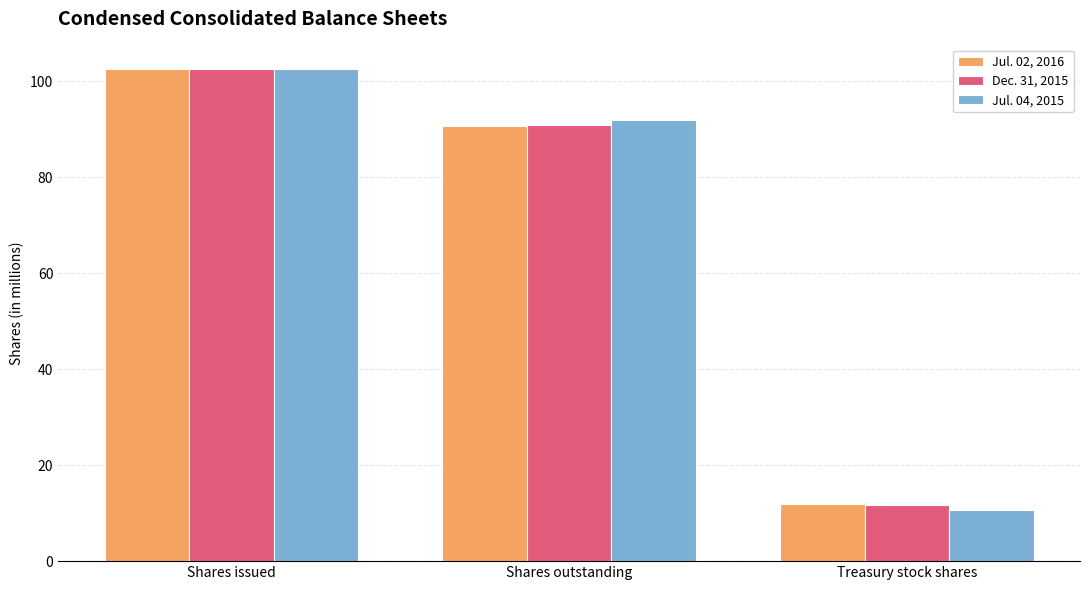

Rank the categories by Jul. 04, 2015 value from lowest to highest.

Treasury stock shares, Shares outstanding, Shares issued